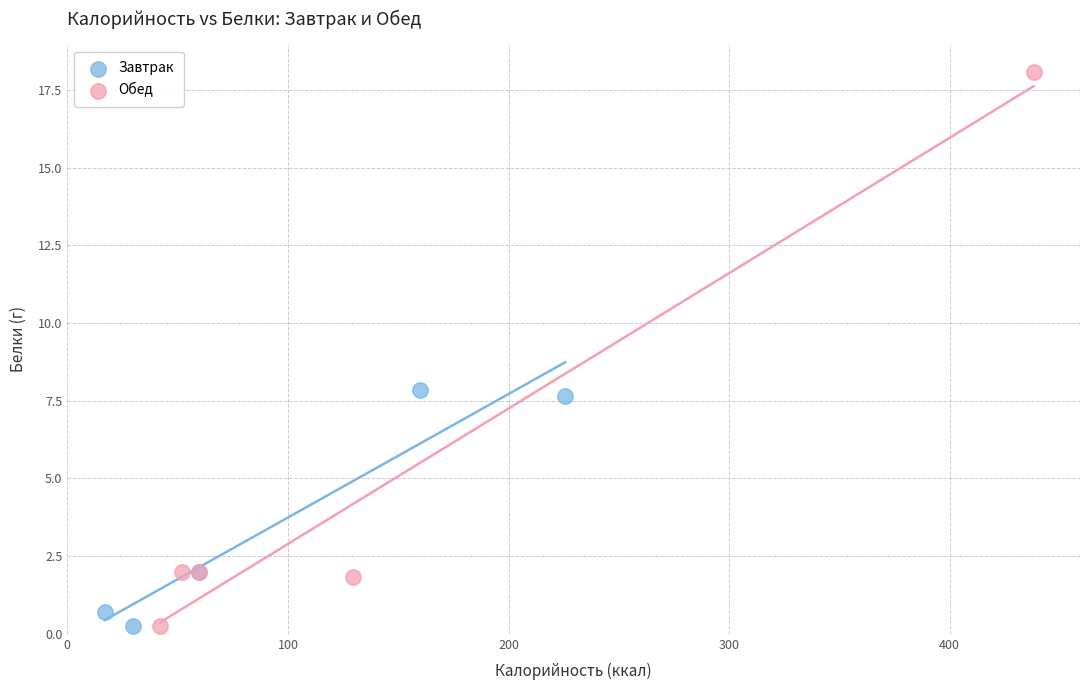

Which series reaches the maximum Y coordinate?

Обед